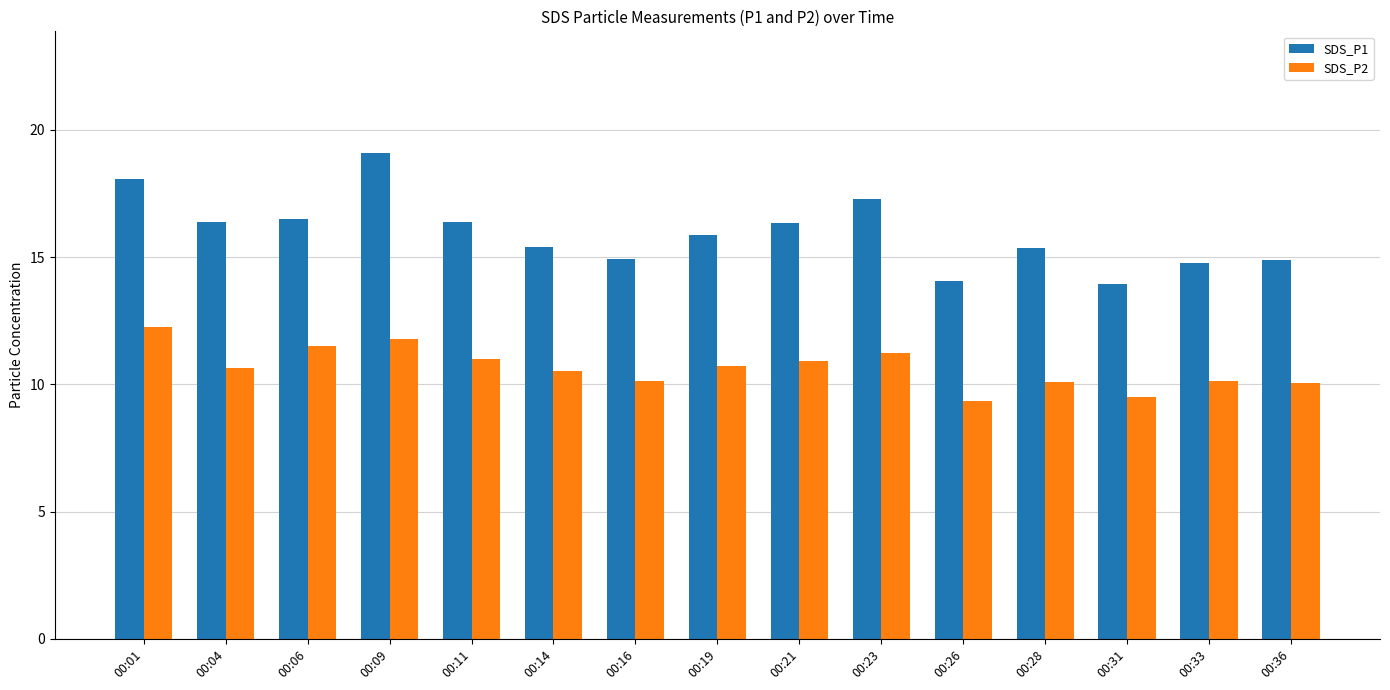

At which label does SDS_P2 reach its peak?

00:01